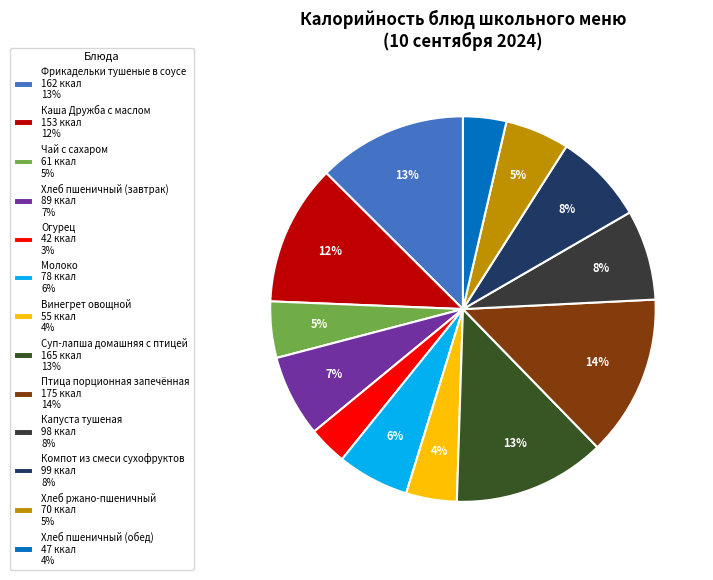

Count the number of slices in the pie.

13